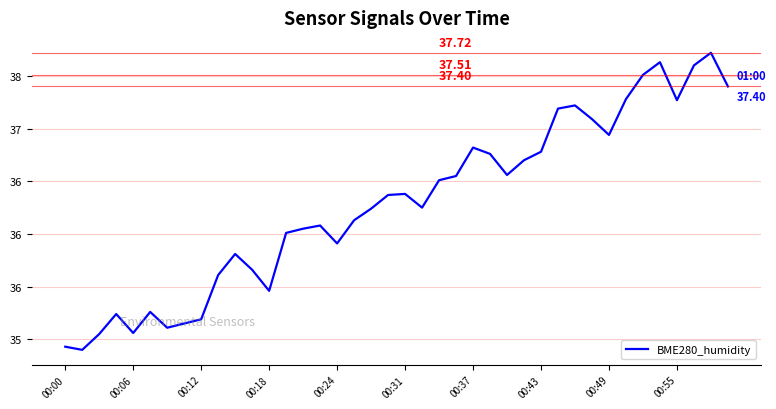

Does the chart display data point markers on the line(s)?

No